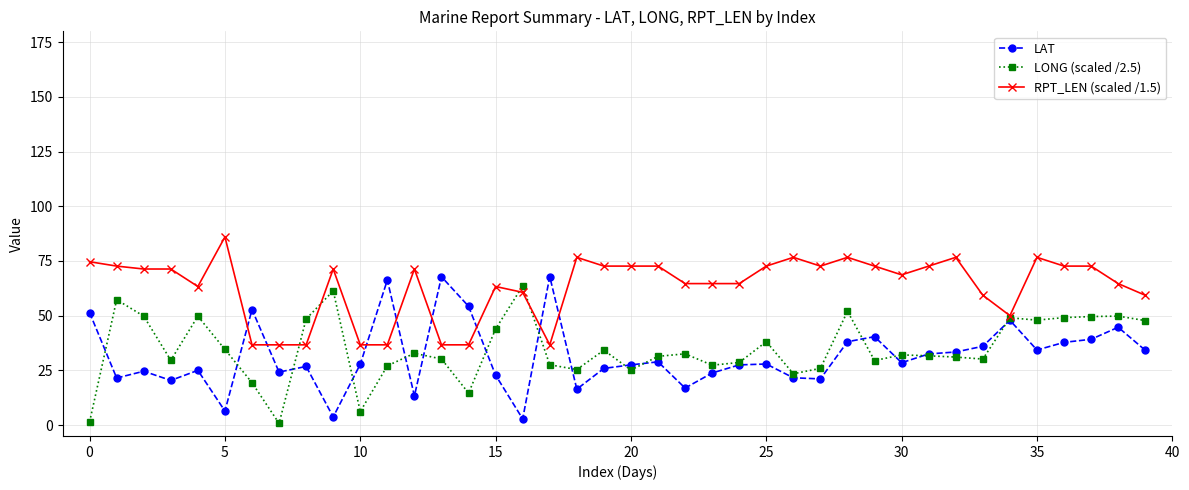

What is the value of the RPT_LEN (scaled /1.5) point at the 29th from the left?

76.7